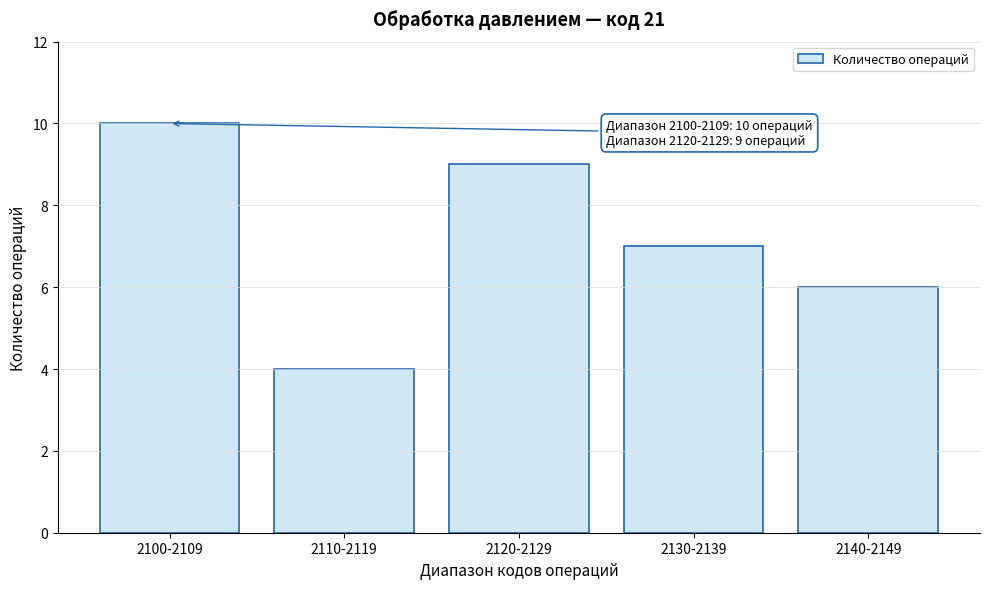

Reading left to right, extract all data points from this chart.

10	4	9	7	6